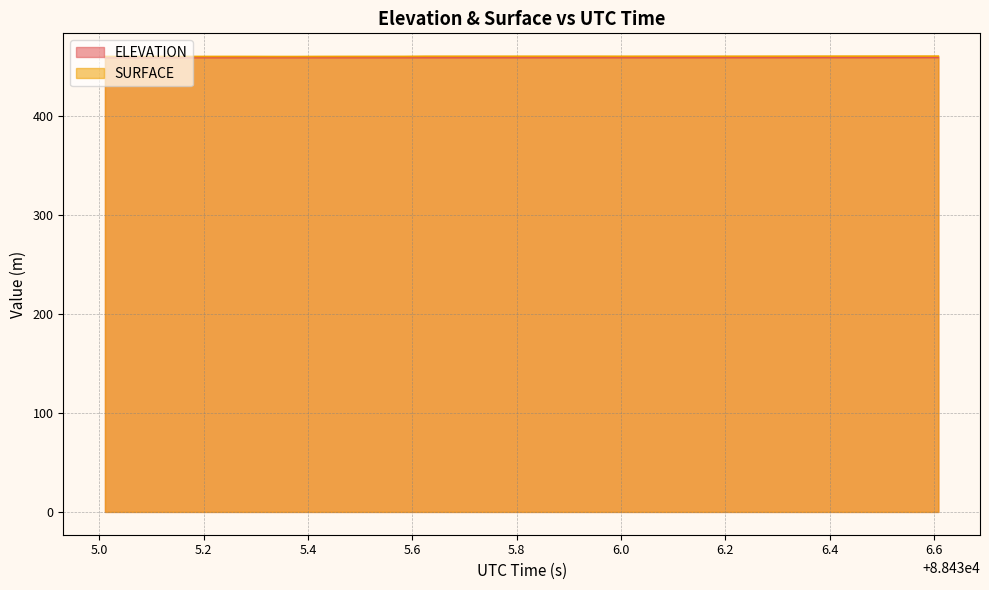

At which label is SURFACE closest to 460?

88435.3384